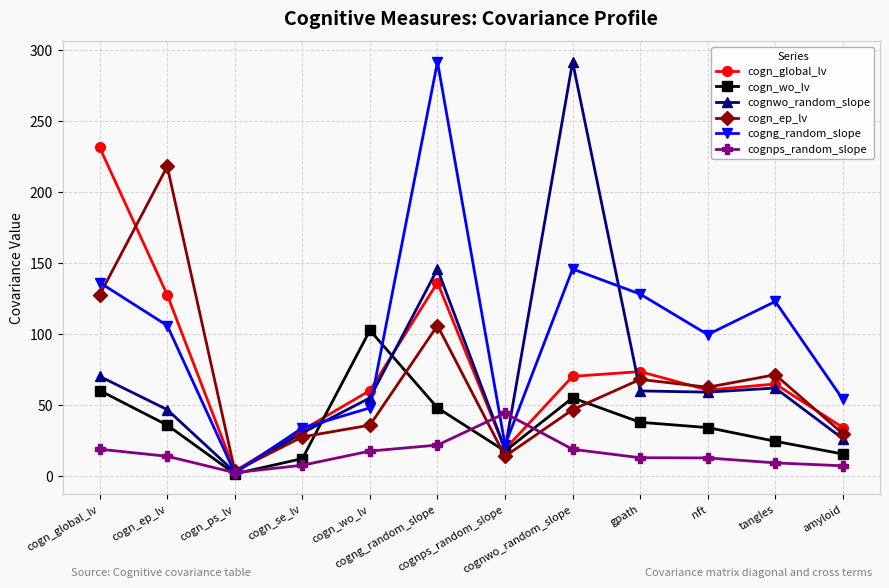

What is the value of the cogn_ep_lv point at the 9th from the left?

68.2